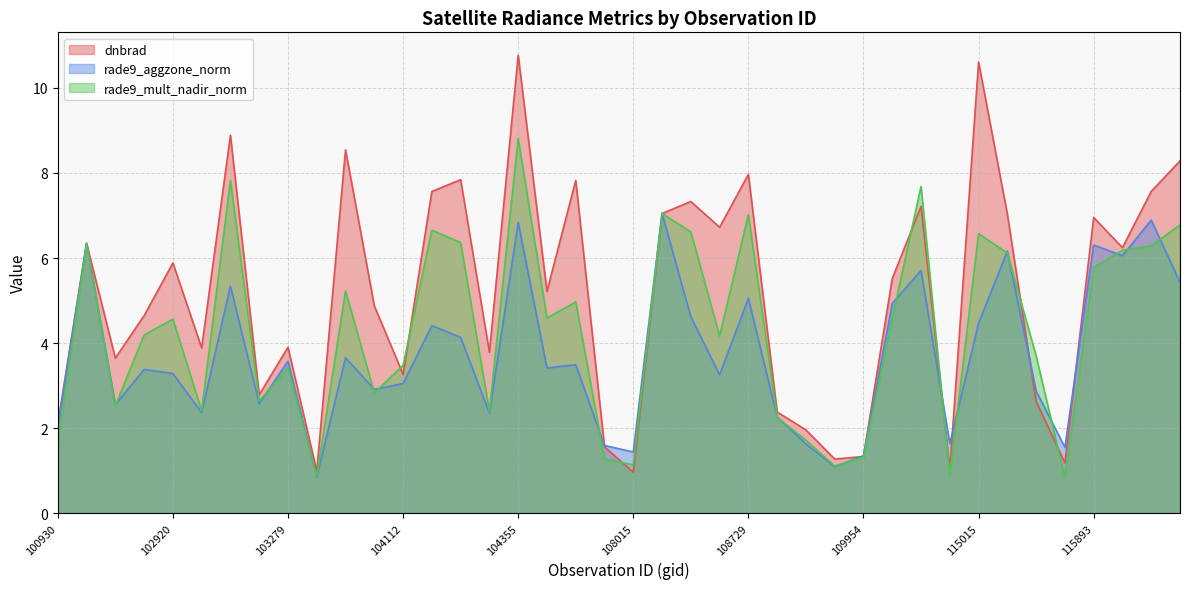

What is the value of the dnbrad point at the 21st from the left?

1.0